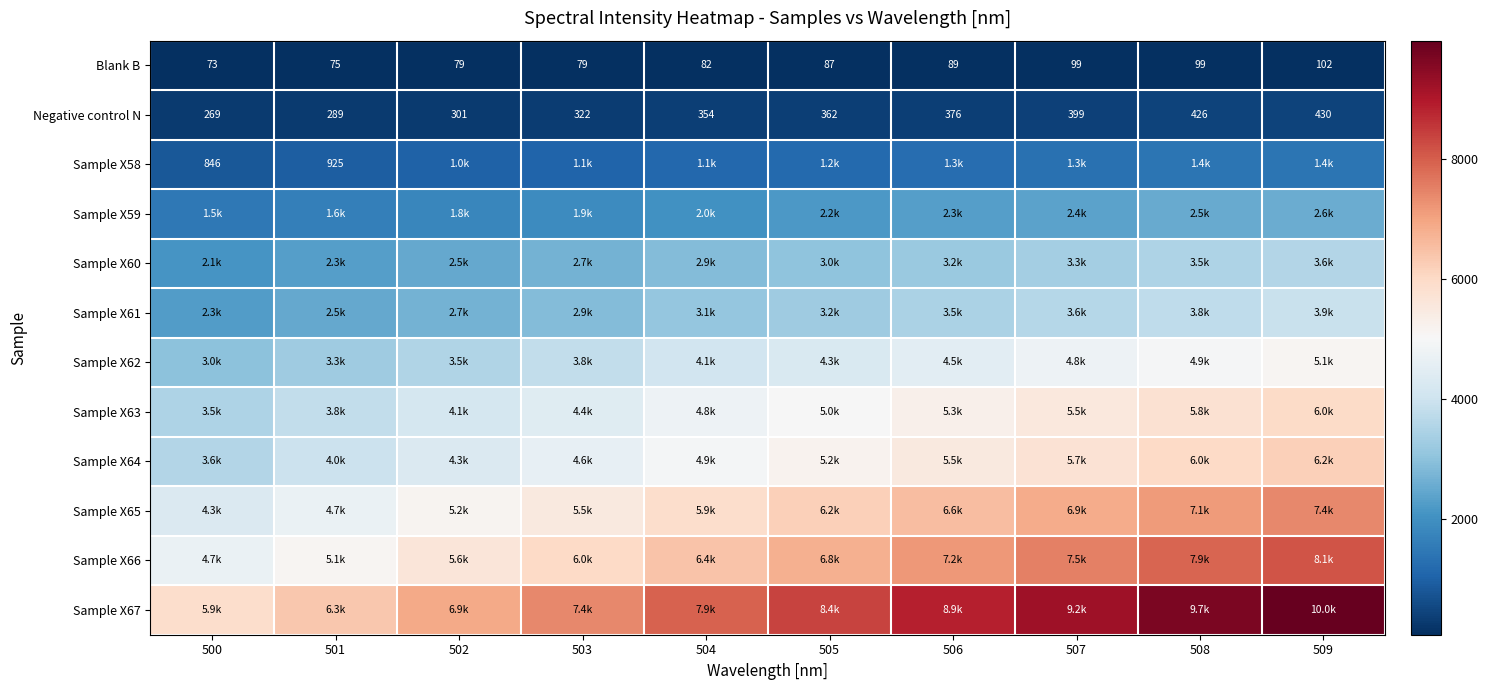

True or false: Blank B has a value of 75 at 501.

True